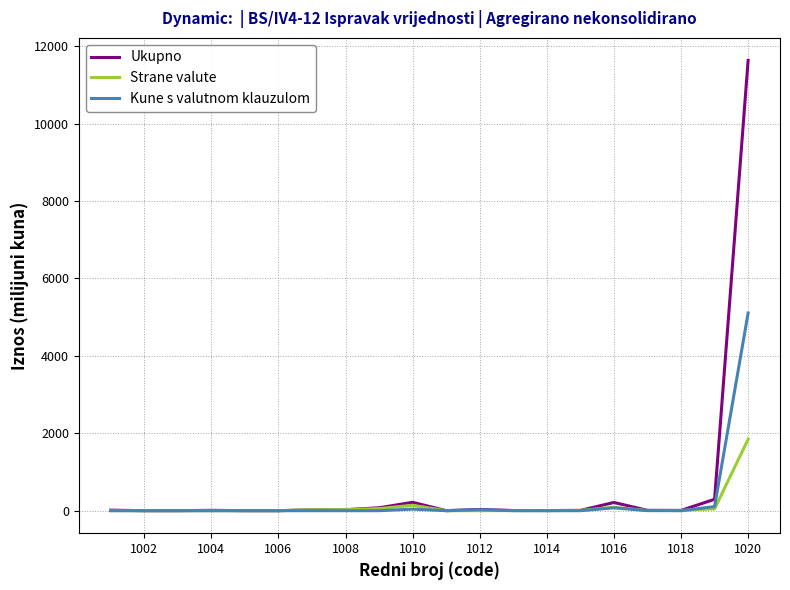

Which series has the largest range (max minus min)?

Ukupno